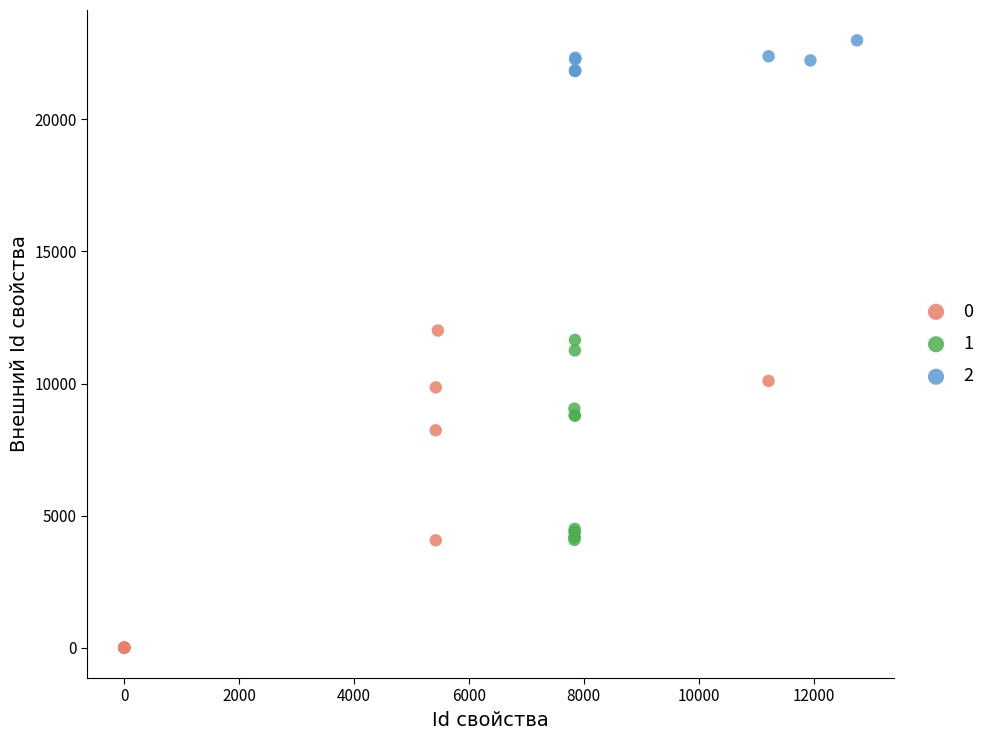

What are all the series names shown in the legend?

0, 1, 2